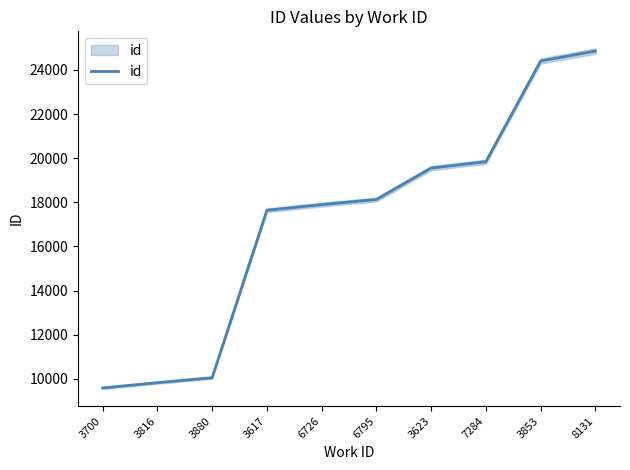

Approximately how many times larger is the value at 3623 compared to 3700?

2.0